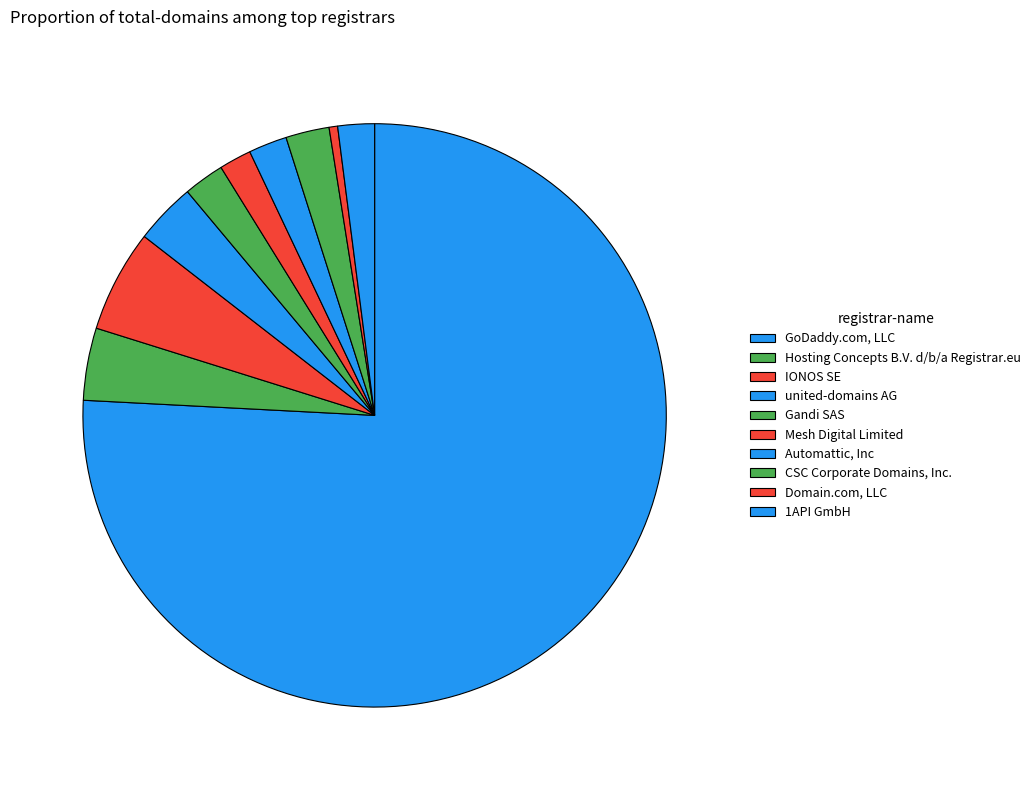

Between Domain.com, LLC and IONOS SE, which is larger?

IONOS SE